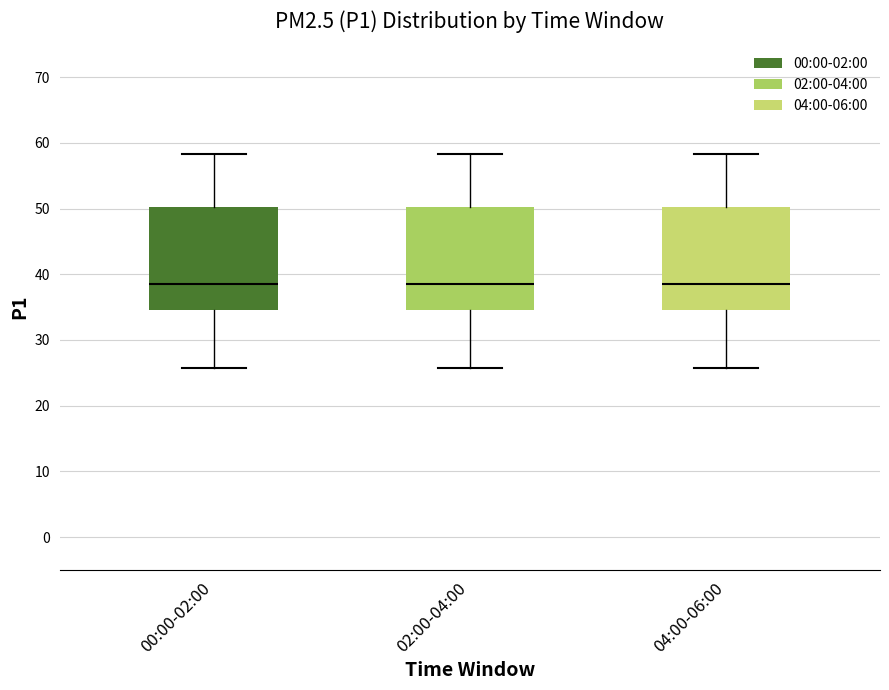

Where is the lower edge of the box for 04:00-06:00 on the y-axis? The values are not printed on the chart, so give them approximately, as read against the axis.

35